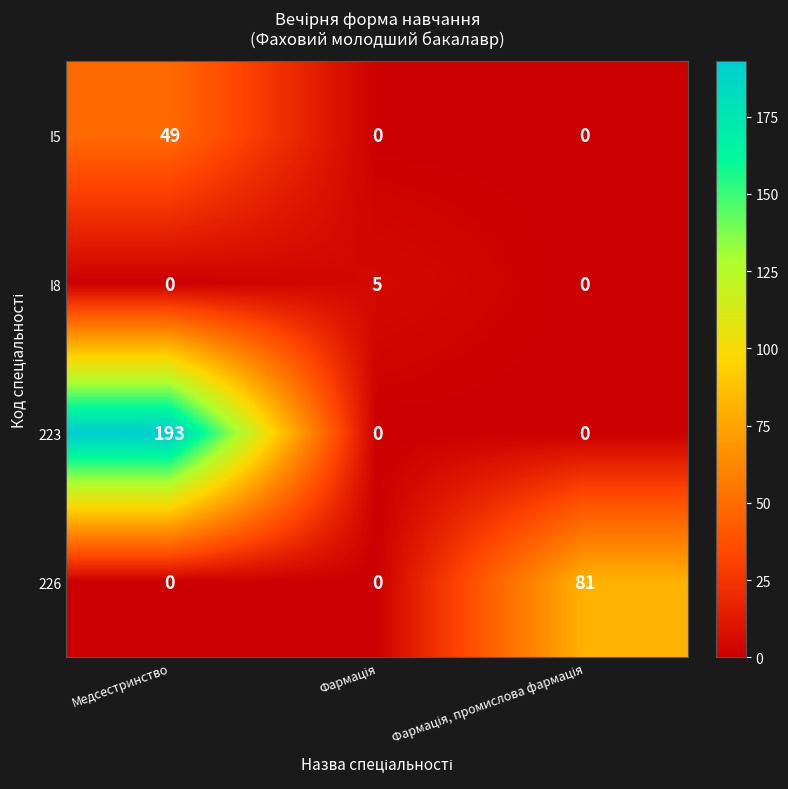

Reading left to right, transcribe all the data shown in this chart.

I5: 49	0	0
I8: 0	5	0
223: 193	0	0
226: 0	0	81